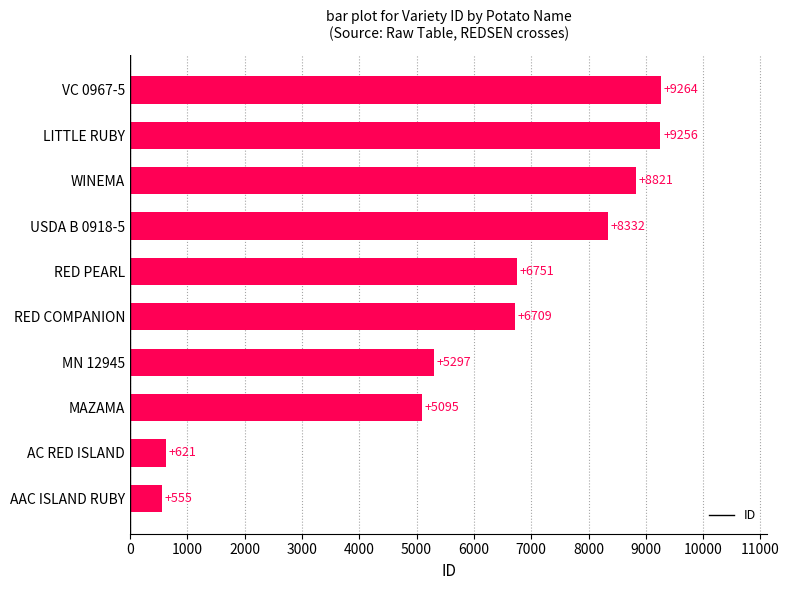

Reading top to bottom, list all the values displayed in this chart.

VC 0967-5=9264	LITTLE RUBY=9256	WINEMA=8821	USDA B 0918-5=8332	RED PEARL=6751	RED COMPANION=6709	MN 12945=5297	MAZAMA=5095	AC RED ISLAND=621	AAC ISLAND RUBY=555